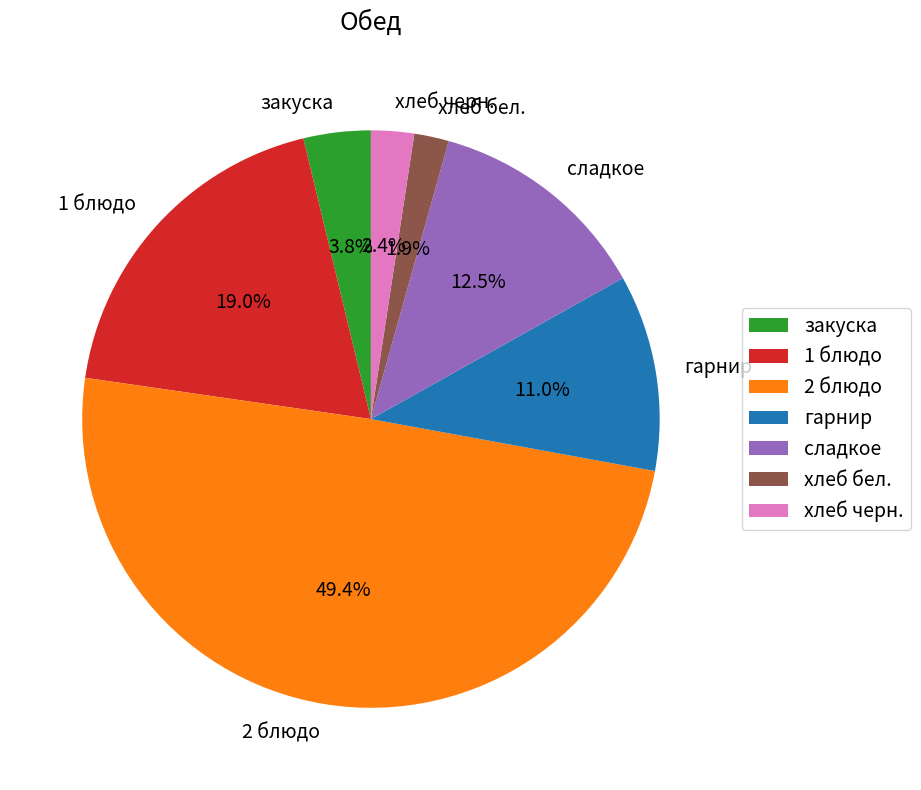

What is the largest slice in the pie chart?

2 блюдо